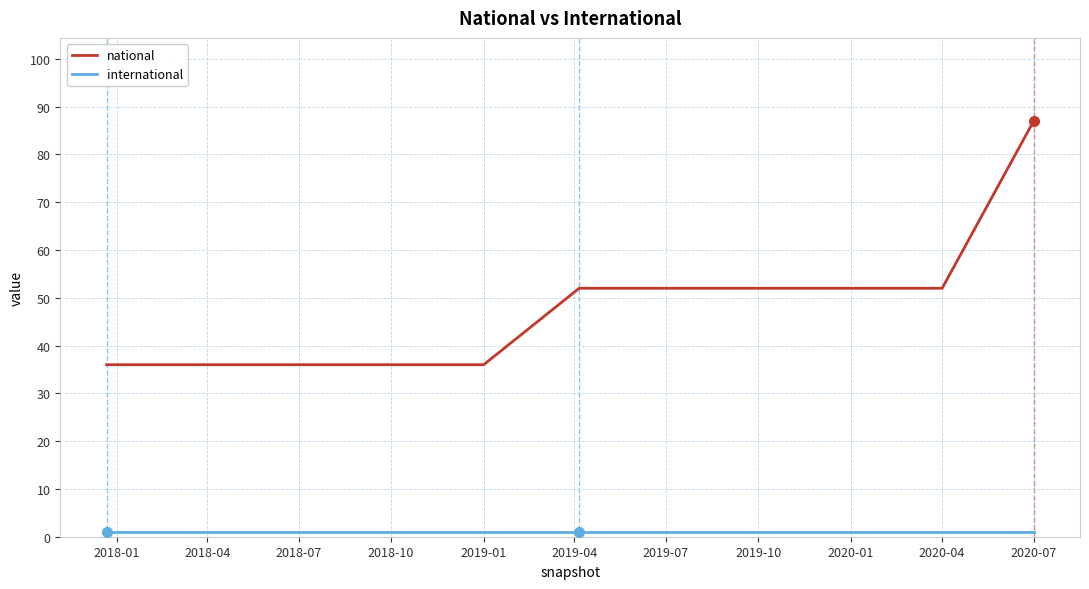

Which series has the largest total across all categories?

national